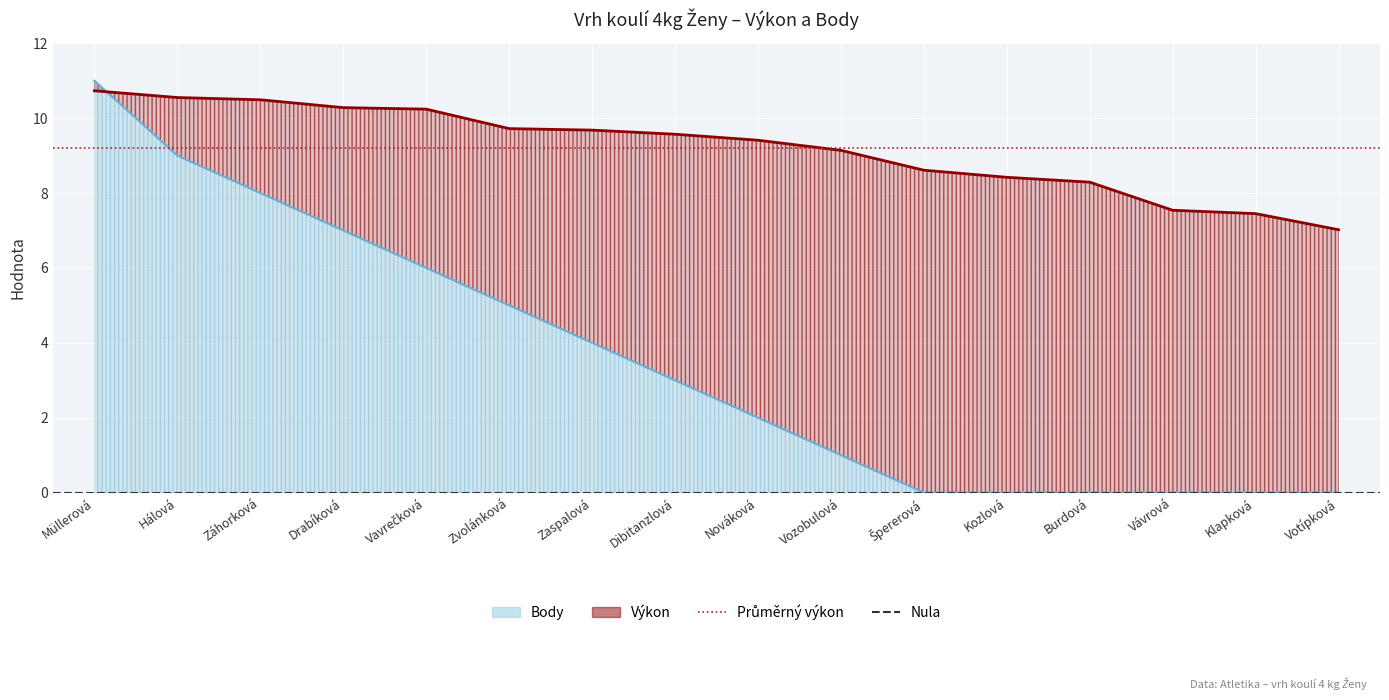

What is the sum of the Výkon values at Špererová and Vávrová?

16.1